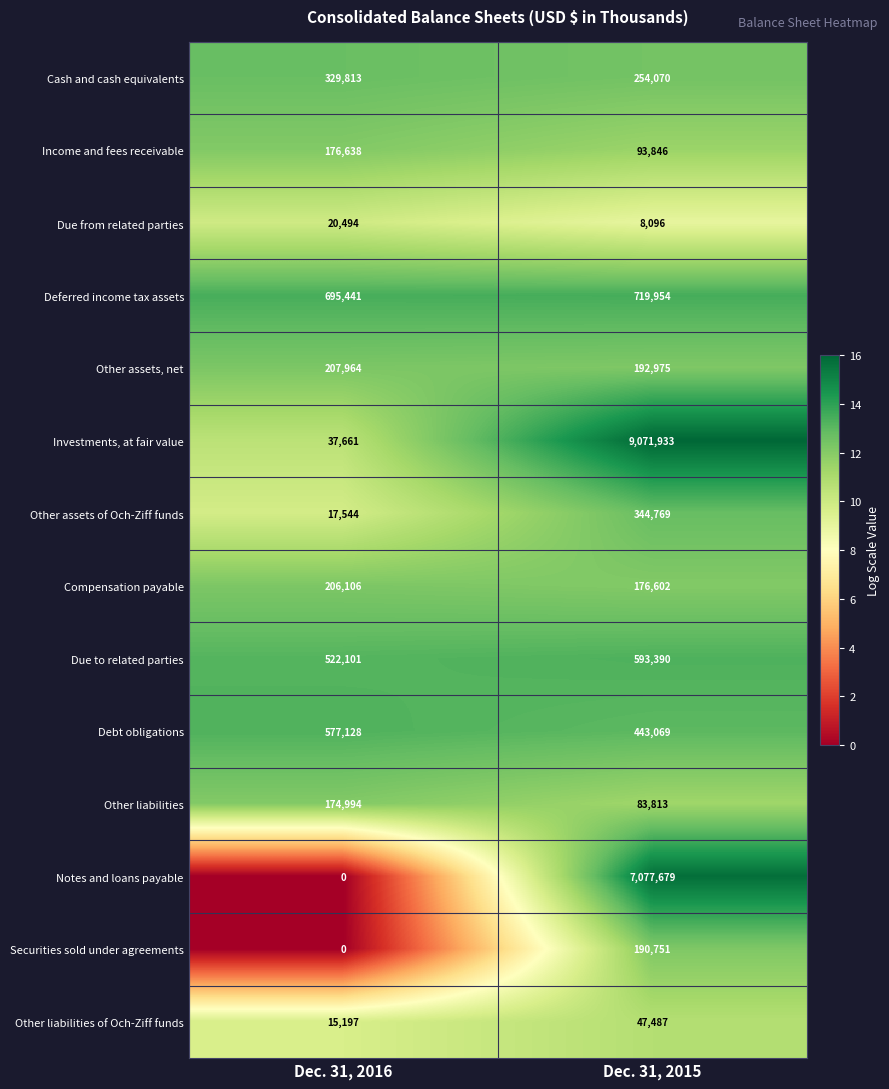

Reading left to right, what are all the values shown in this chart?

Cash and cash equivalents: Dec. 31, 2016=329813	Dec. 31, 2015=254070
Income and fees receivable: Dec. 31, 2016=176638	Dec. 31, 2015=93846
Due from related parties: Dec. 31, 2016=20494	Dec. 31, 2015=8096
Deferred income tax assets: Dec. 31, 2016=695441	Dec. 31, 2015=719954
Other assets, net: Dec. 31, 2016=207964	Dec. 31, 2015=192975
Investments, at fair value: Dec. 31, 2016=37661	Dec. 31, 2015=9071933
Other assets of Och-Ziff funds: Dec. 31, 2016=17544	Dec. 31, 2015=344769
Compensation payable: Dec. 31, 2016=206106	Dec. 31, 2015=176602
Due to related parties: Dec. 31, 2016=522101	Dec. 31, 2015=593390
Debt obligations: Dec. 31, 2016=577128	Dec. 31, 2015=443069
Other liabilities: Dec. 31, 2016=174994	Dec. 31, 2015=83813
Notes and loans payable: Dec. 31, 2016=0	Dec. 31, 2015=7077679
Securities sold under agreements: Dec. 31, 2016=0	Dec. 31, 2015=190751
Other liabilities of Och-Ziff funds: Dec. 31, 2016=15197	Dec. 31, 2015=47487